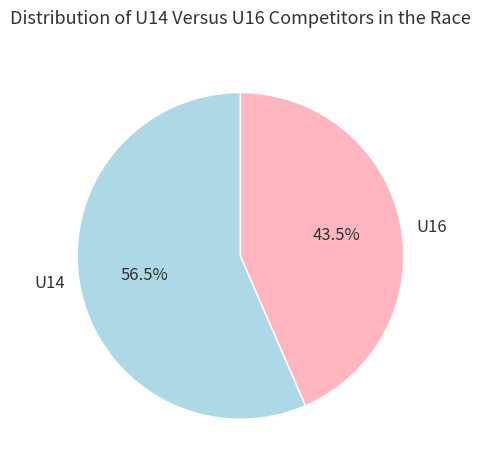

Rank the categories by value from highest to lowest.

U14, U16